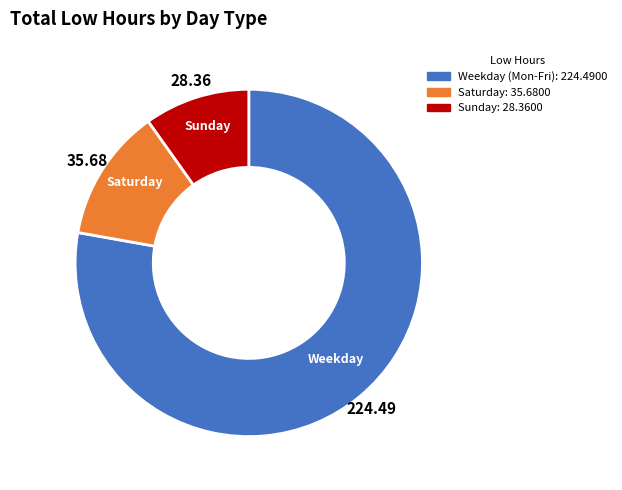

Which has a higher value, Weekday (Mon-Fri): 224.4900 or Sunday: 28.3600?

Weekday (Mon-Fri): 224.4900